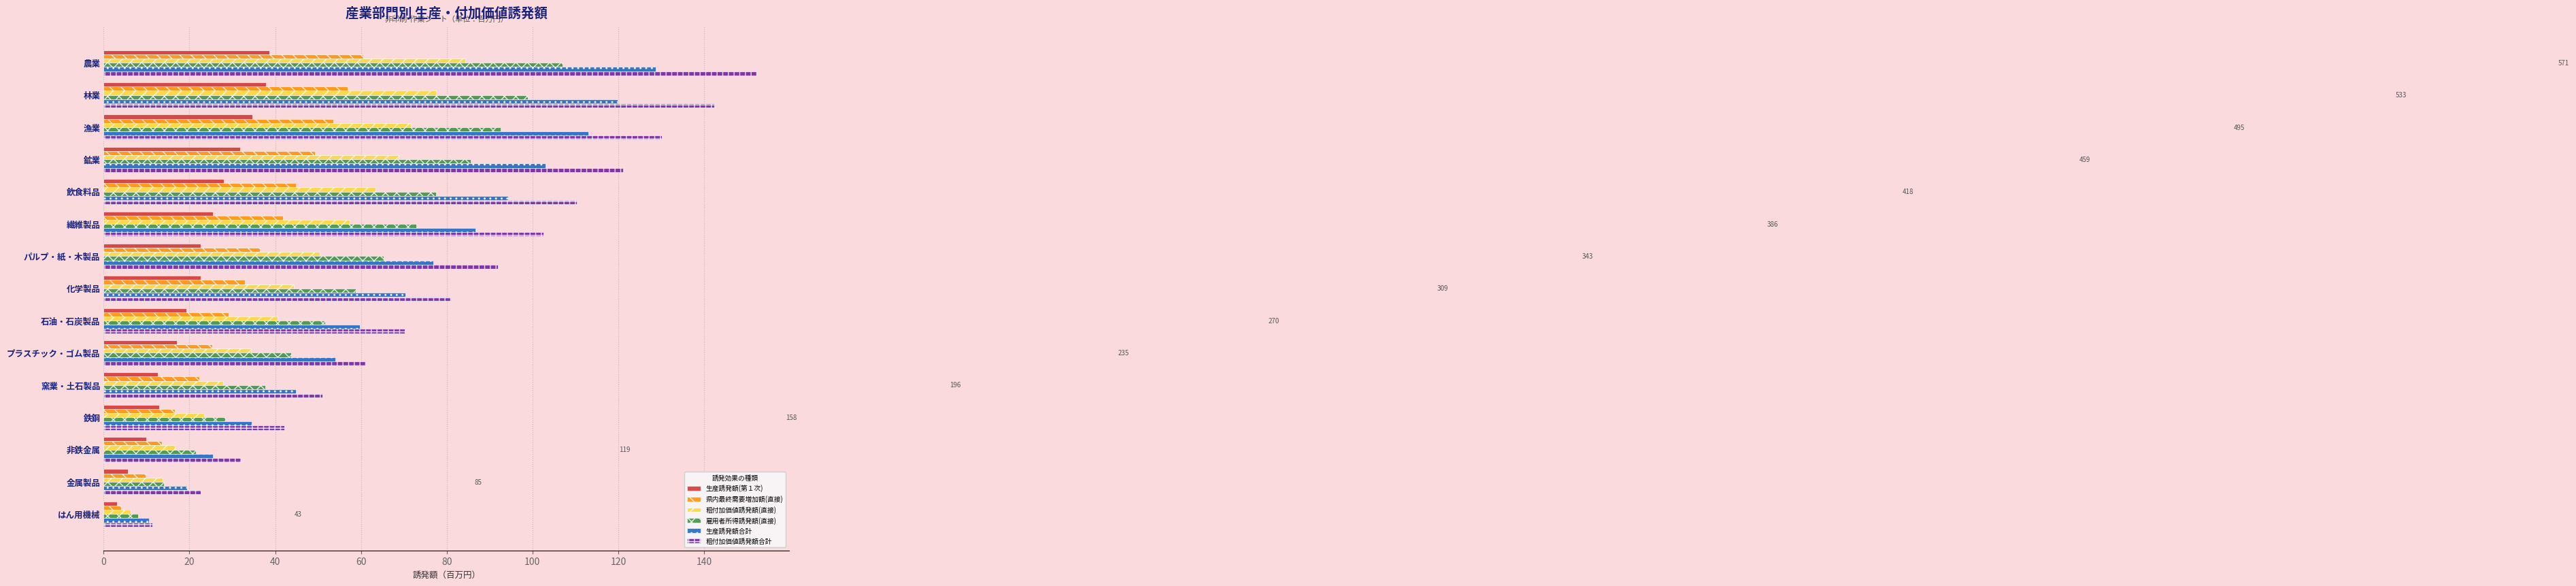

List the series in order of their overall mean, highest first.

粗付加価値誘発額合計, 生産誘発額合計, 雇用者所得誘発額(直接), 粗付加価値誘発額(直接), 県内最終需要増加額(直接), 生産誘発額(第１次)